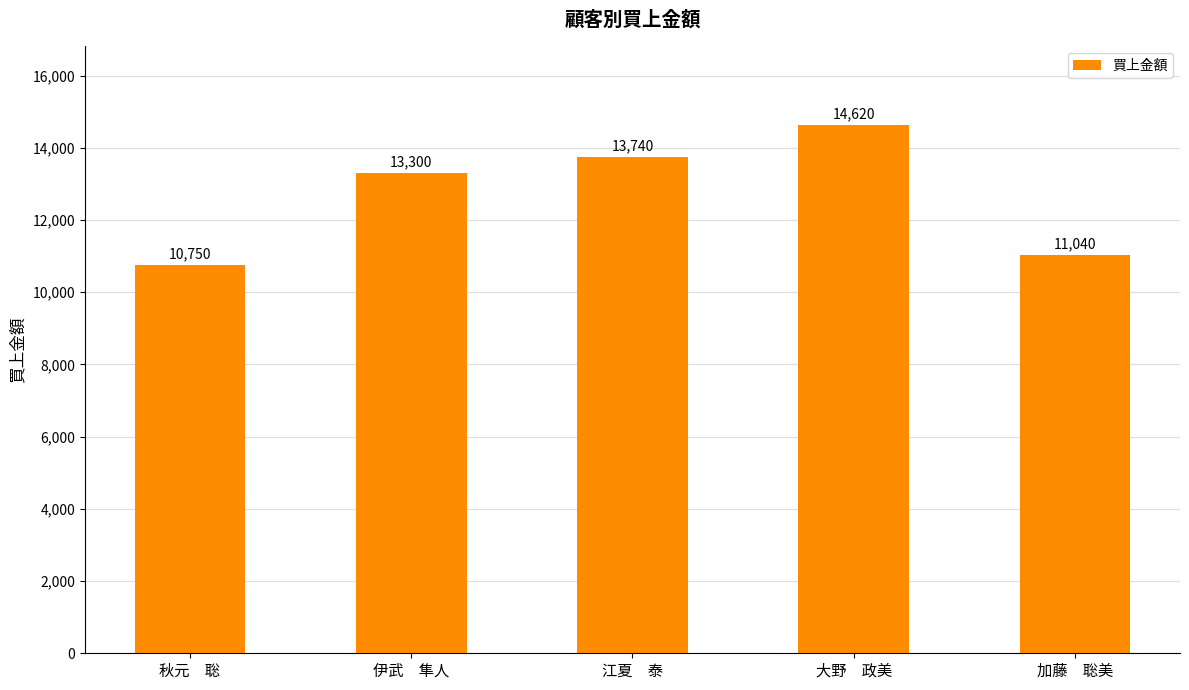

Between 江夏　泰 and 大野　政美, which is larger?

大野　政美